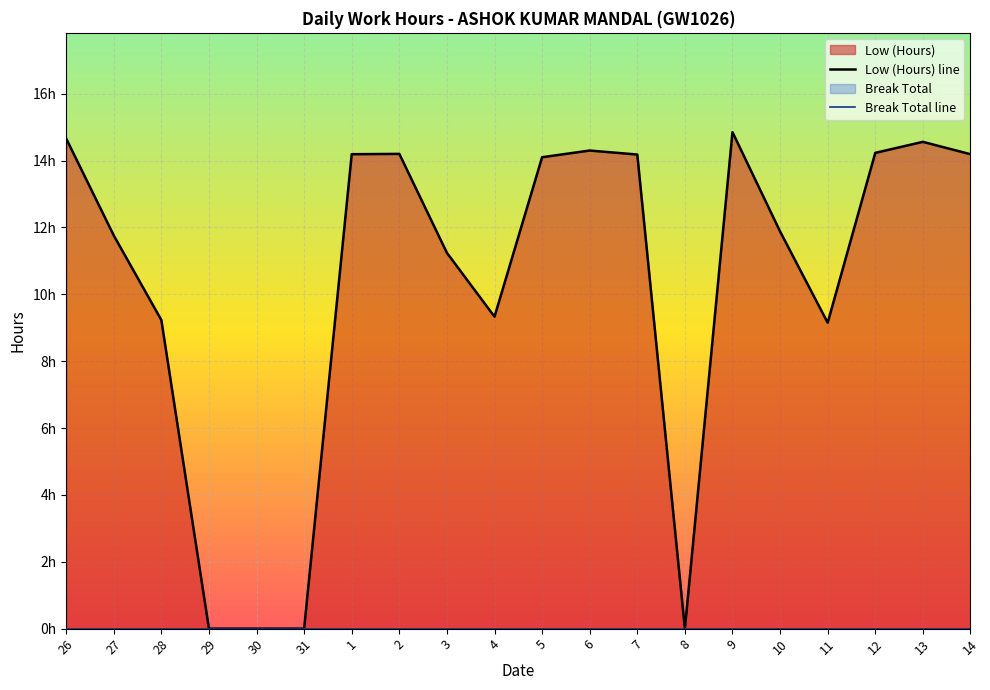

Reading left to right, what are all the values shown in this chart?

Low (Hours) line: 14.7	11.8	9.2	0.0	0.0	0.0	14.2	14.2	11.2	9.3	14.1	14.3	14.2	0.0	14.8	11.9	9.2	14.2	14.6	14.2
Break Total line: 0.0	0.0	0.0	0.0	0.0	0.0	0.0	0.0	0.0	0.0	0.0	0.0	0.0	0.0	0.0	0.0	0.0	0.0	0.0	0.0